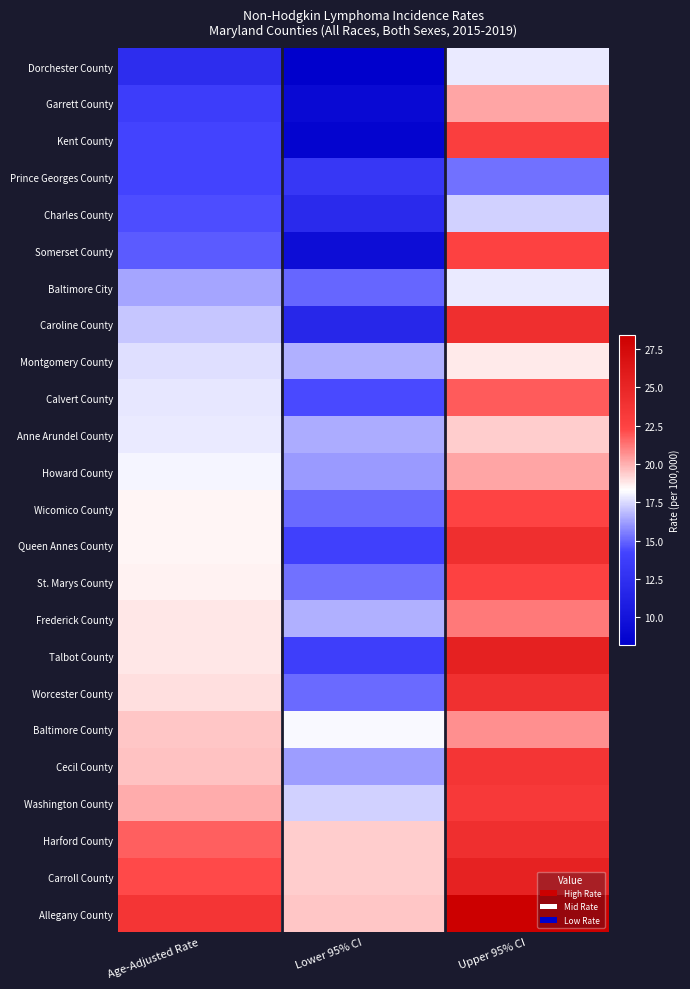

Count the number of data series in this chart.

24